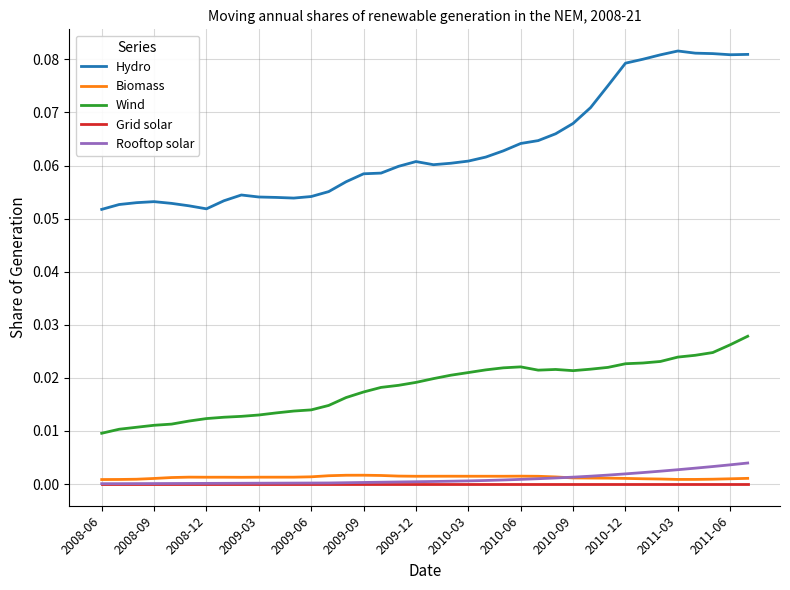

True or false: Wind and Biomass intersect in this chart.

False